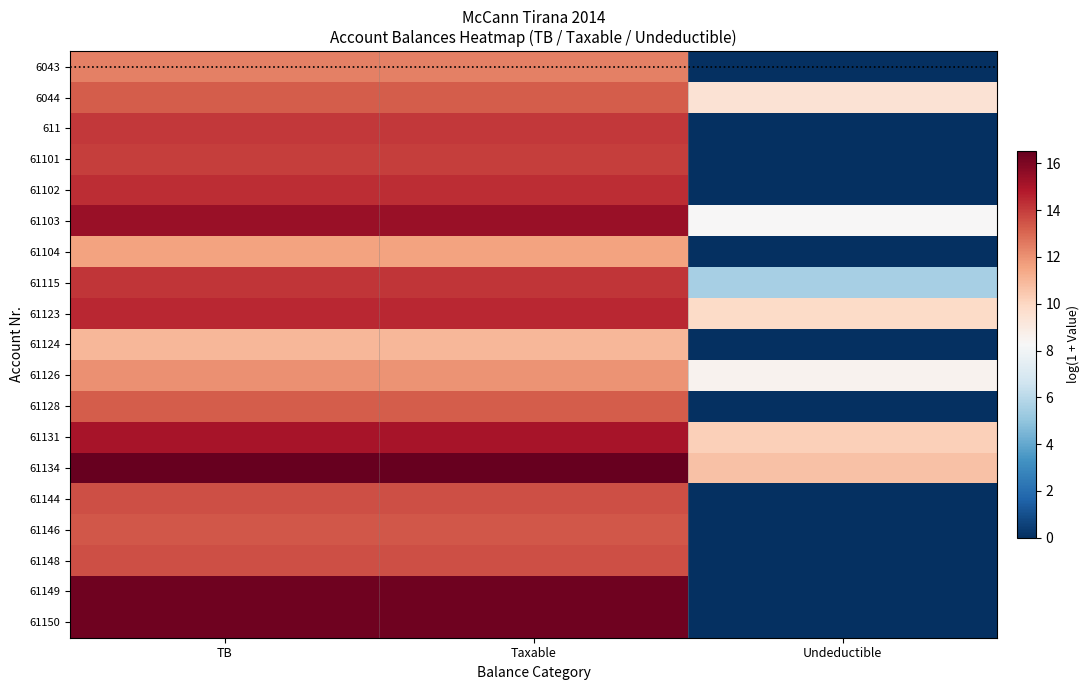

At which category is the sum across all series the highest?

TB